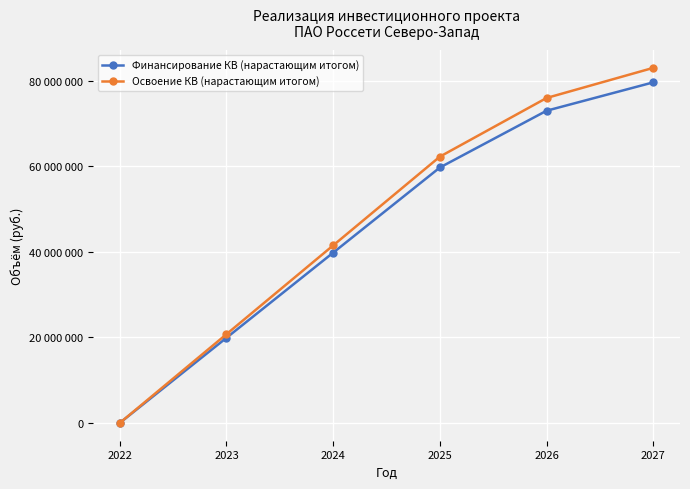

What is the spread (max minus min) of values at 2026?

2982085